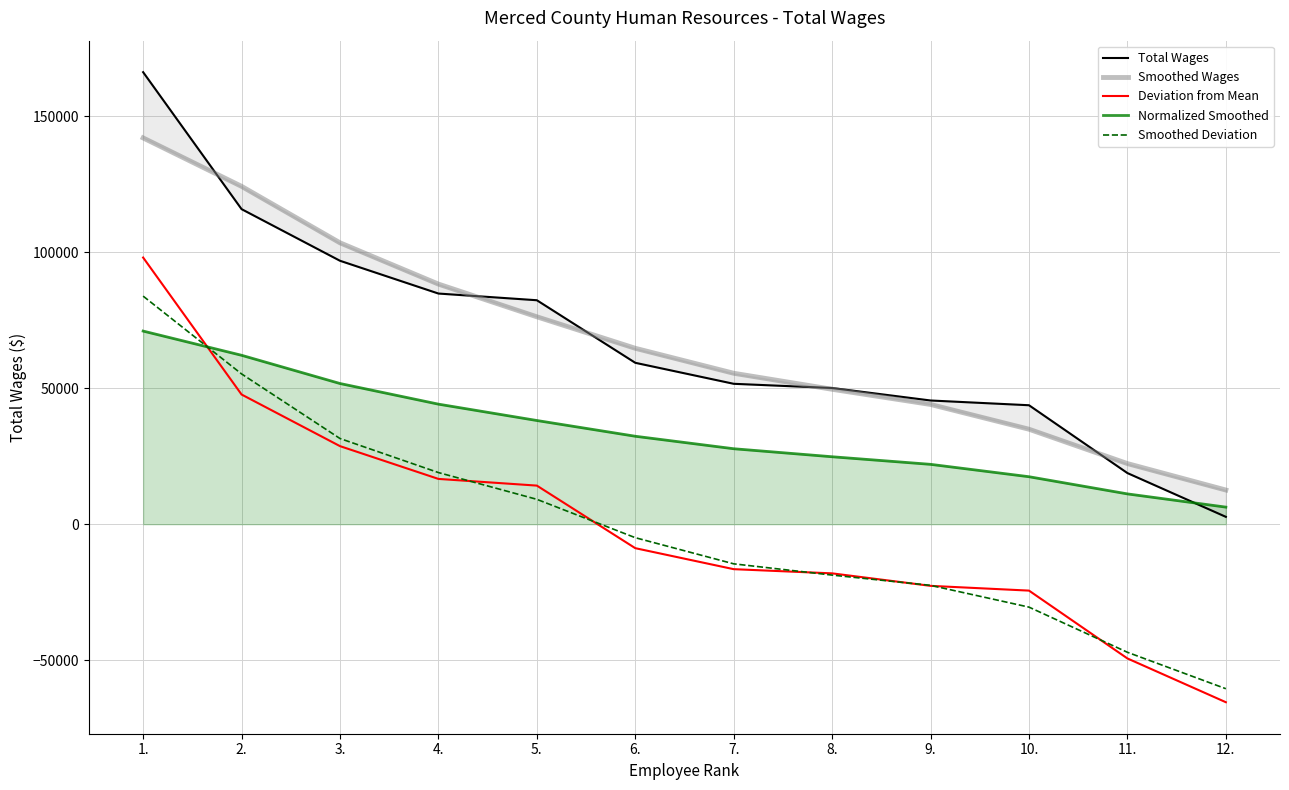

What are all the series names shown in the legend?

Total Wages, Smoothed Wages, Deviation from Mean, Normalized Smoothed, Smoothed Deviation